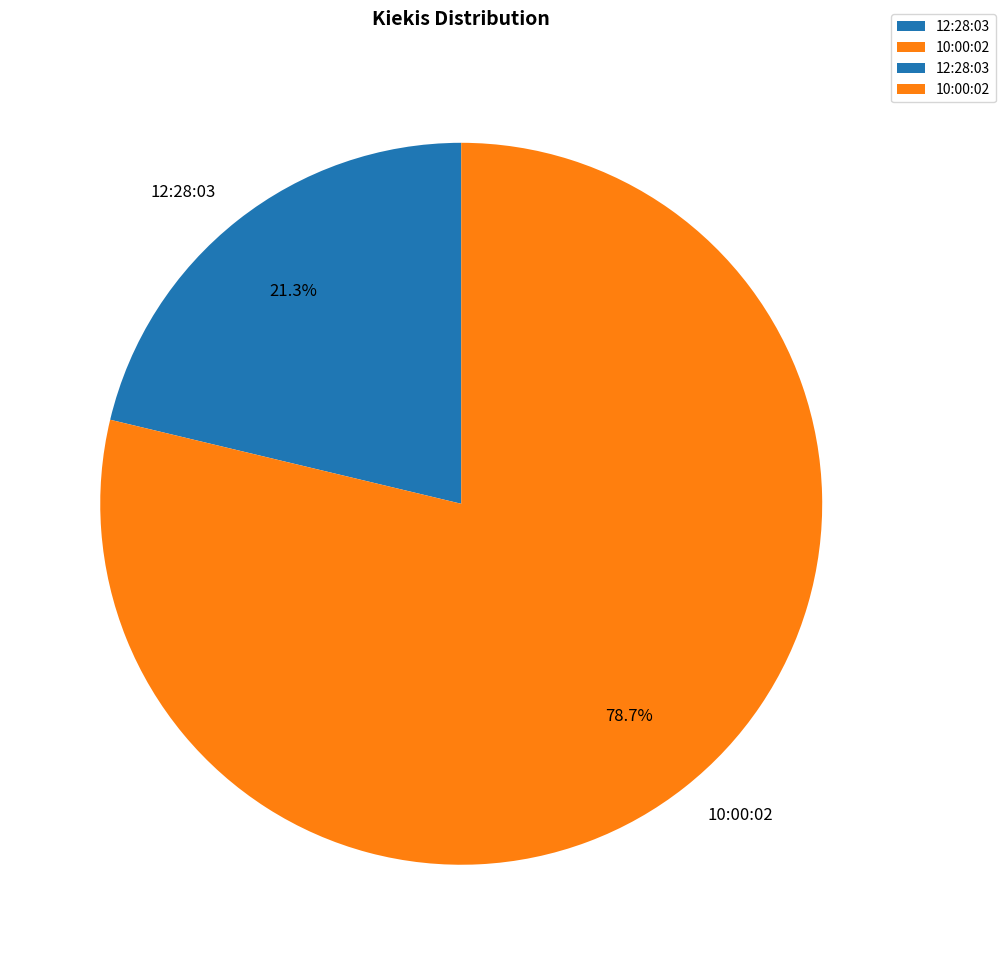

Rank the categories by value from highest to lowest.

10:00:02, 12:28:03